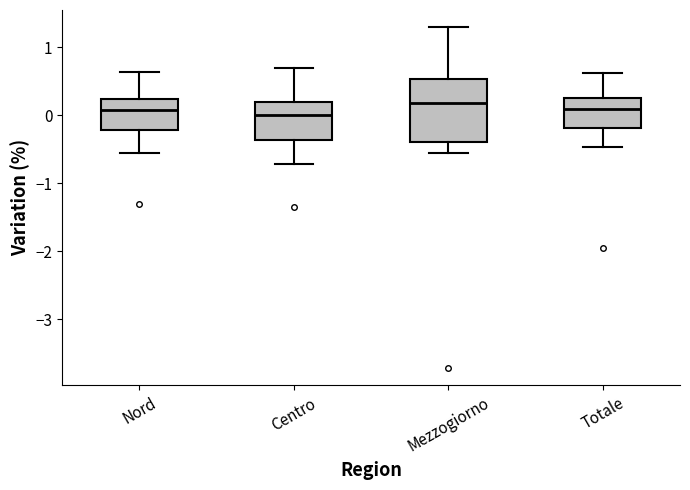

Reading left to right, transcribe this box plot: for each box, give where its median line is, the range the box spans, and where its two whiskers end, as read against the y-axis. The values are not printed on the chart, so give them approximately, as read against the axis.

Nord: median 0.1, box -0.2 to 0.2, whiskers -0.6 to 0.6
Centro: median 0.0, box -0.4 to 0.2, whiskers -0.7 to 0.7
Mezzogiorno: median 0.2, box -0.4 to 0.5, whiskers -0.6 to 1.3
Totale: median 0.1, box -0.2 to 0.3, whiskers -0.5 to 0.6